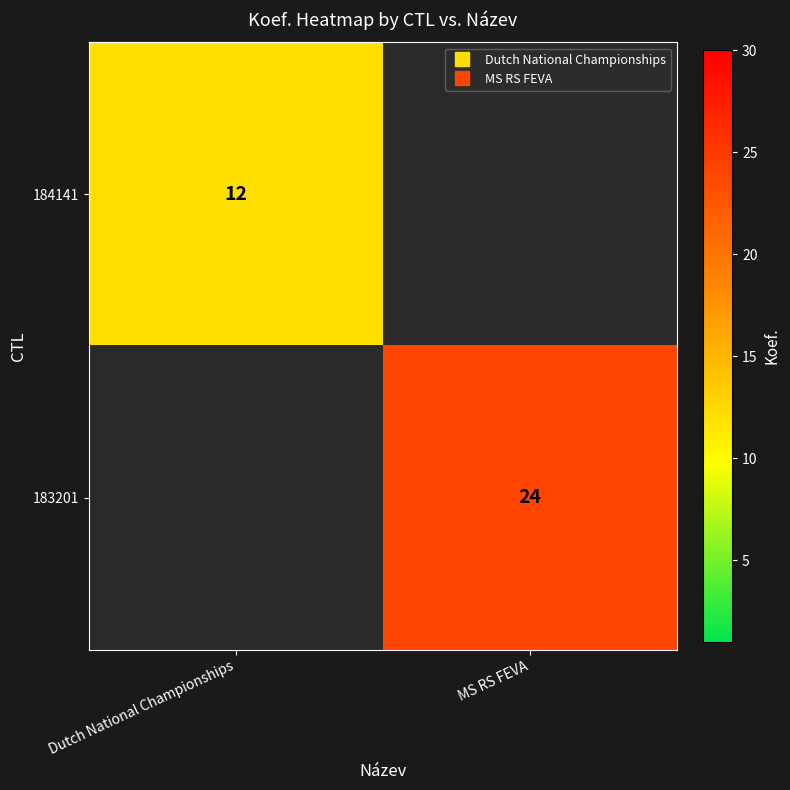

Is it true that 183201 equals 8.7 at MS RS FEVA?

False